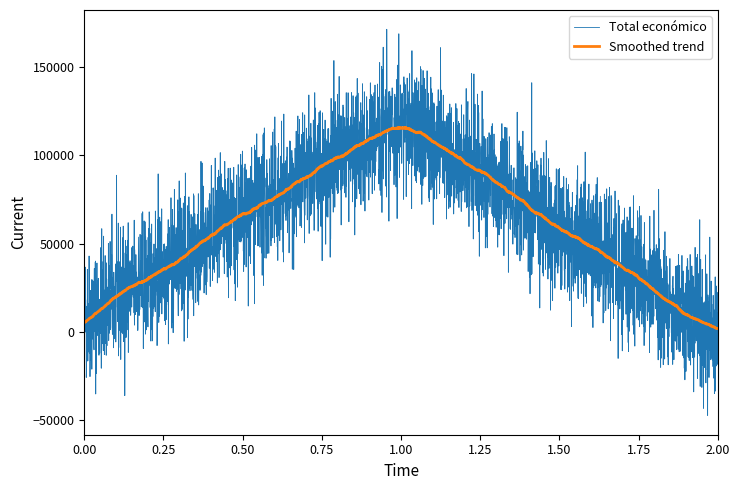

Rank the series by their maximum value, from highest to lowest.

Total económico, Smoothed trend